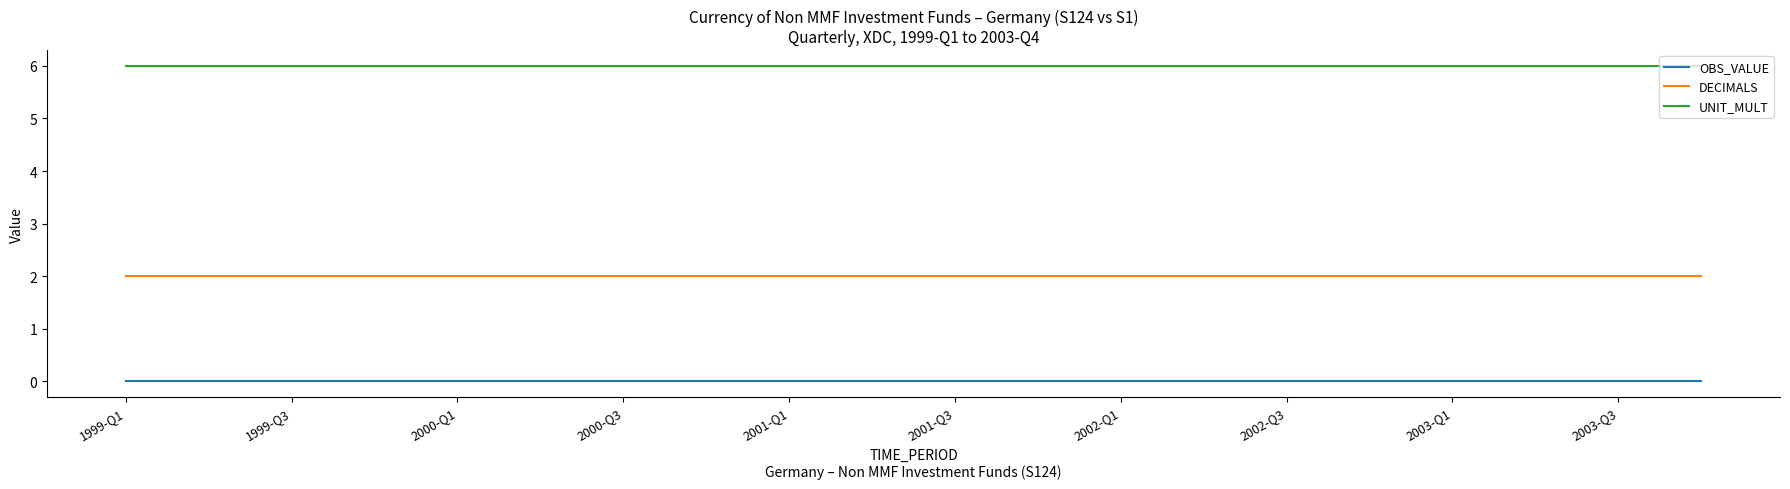

List the series in order of their peak value, highest first.

UNIT_MULT, DECIMALS, OBS_VALUE